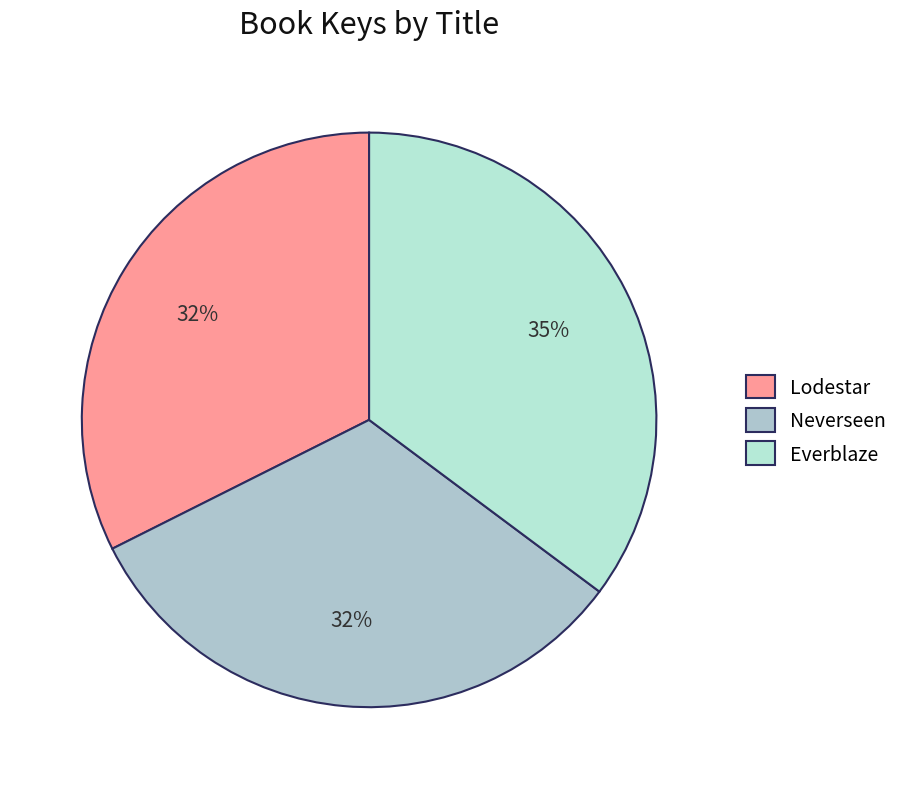

Count the number of slices in the pie.

3